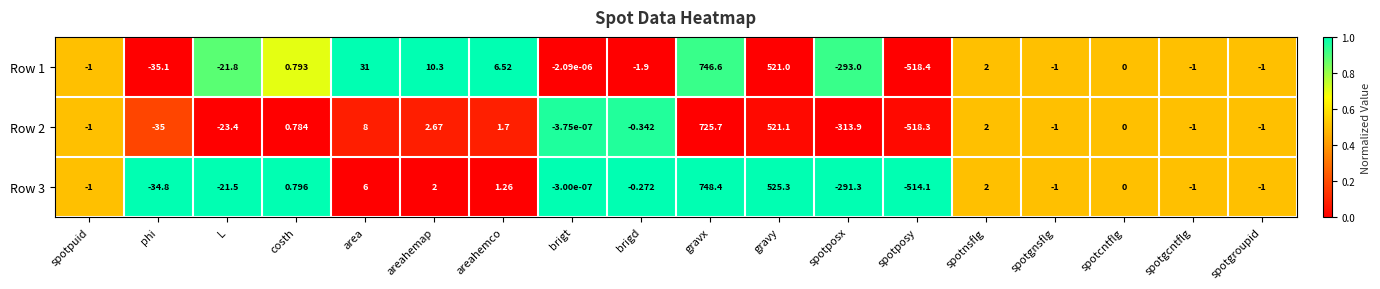

Where does the Row 2 series first go above 0?

costh